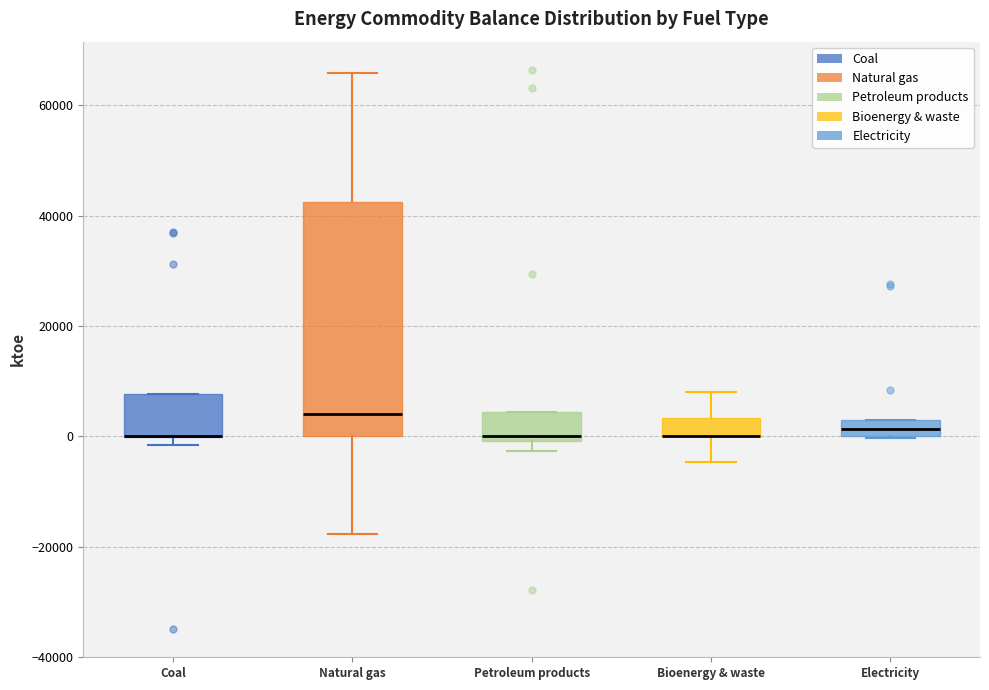

Where is the lower edge of the box for Natural gas on the y-axis? The values are not printed on the chart, so give them approximately, as read against the axis.

0